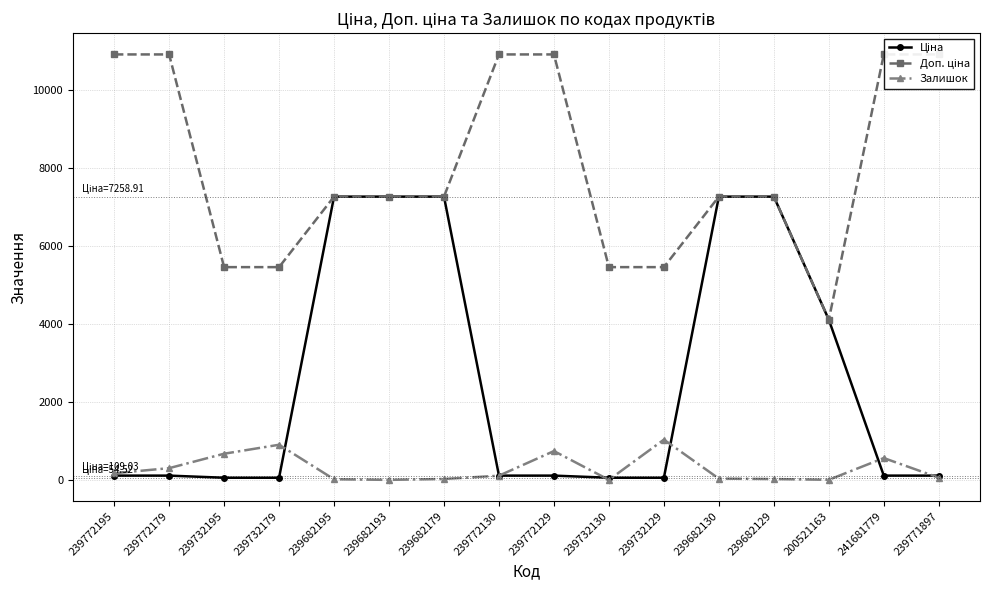

The Залишок series shows 9.4 at 239682129. True or false?

False